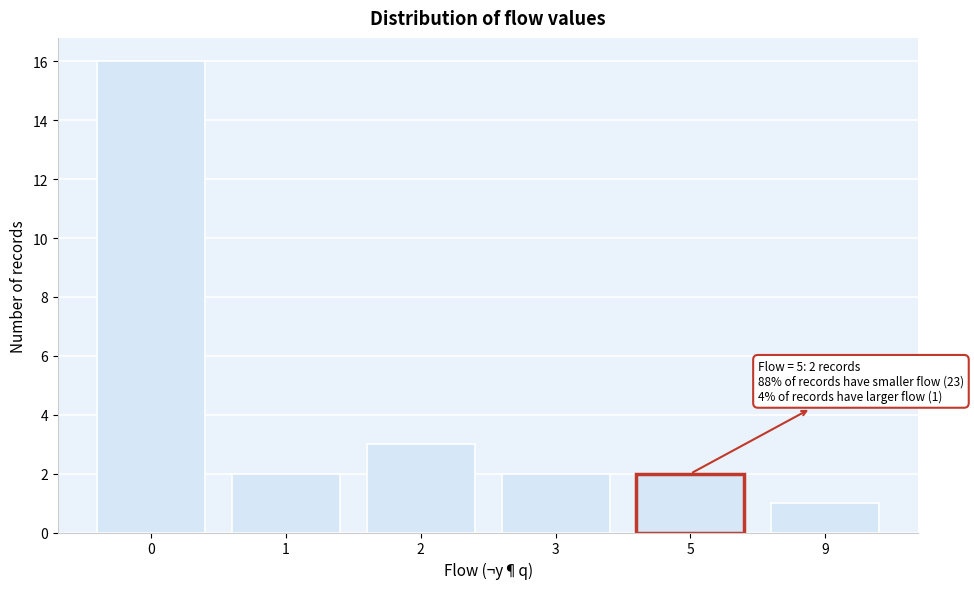

Reading left to right, list all the values displayed in this chart.

16	2	3	2	2	1